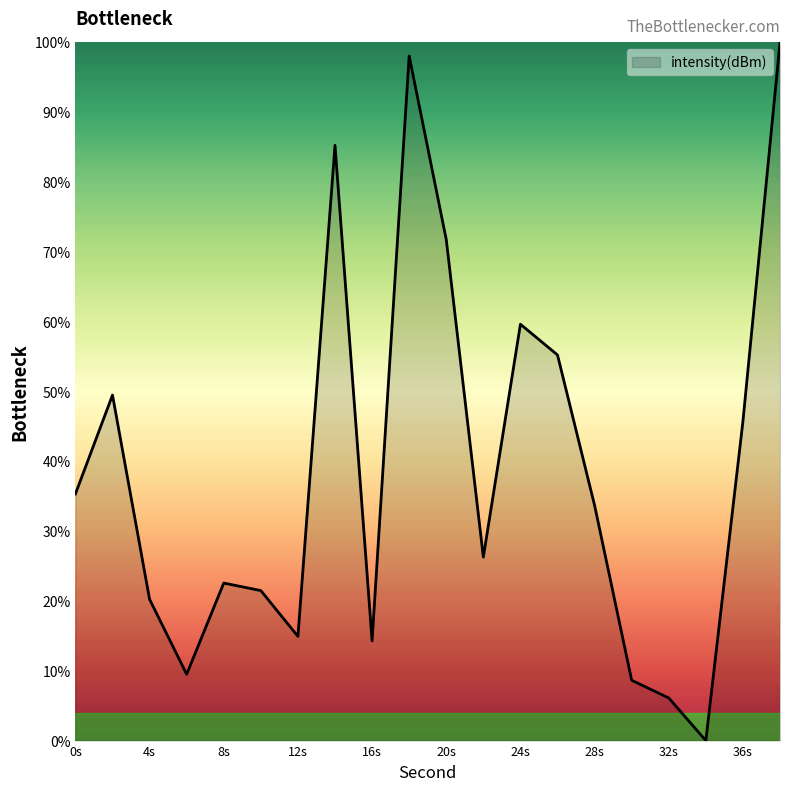

Count the number of categories in the chart.

20